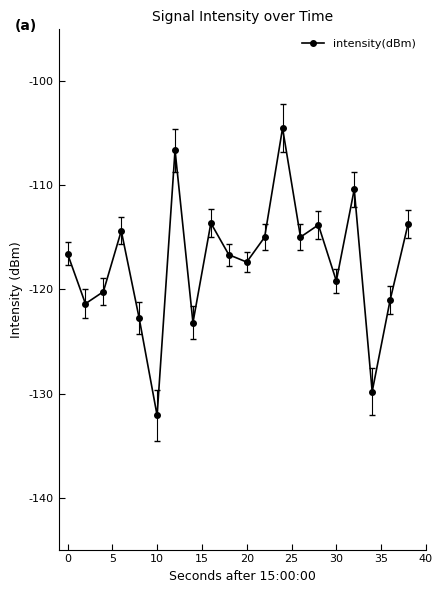

What is the minimum value shown in the chart?

-132.1